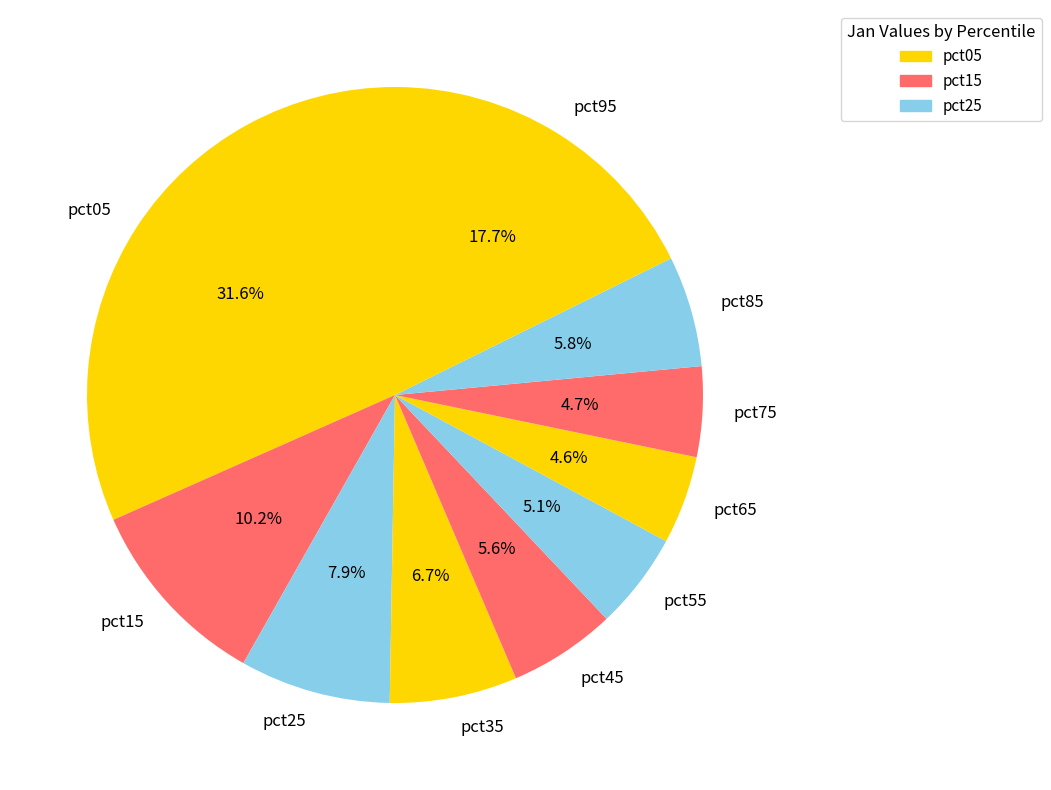

What percentage is the pct65 slice, to the nearest percent?

5%